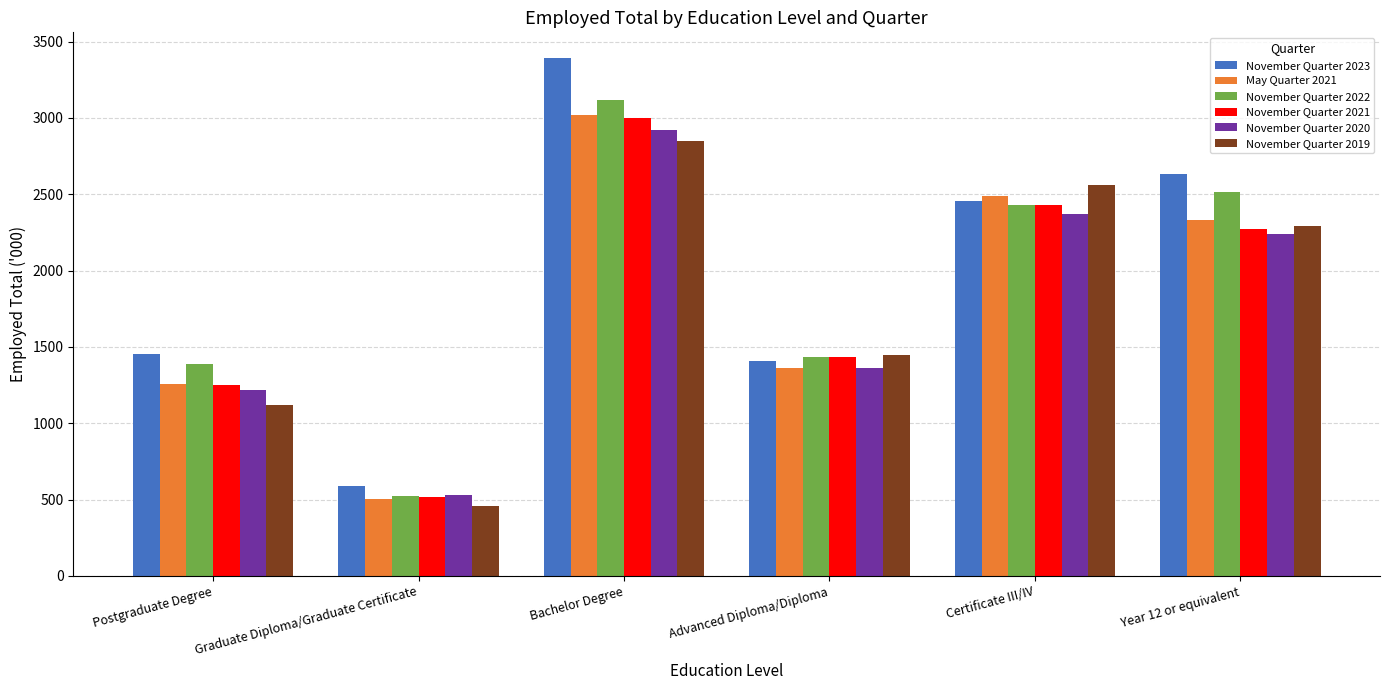

What is the spread (max minus min) of values at Graduate Diploma/Graduate Certificate?

130.3